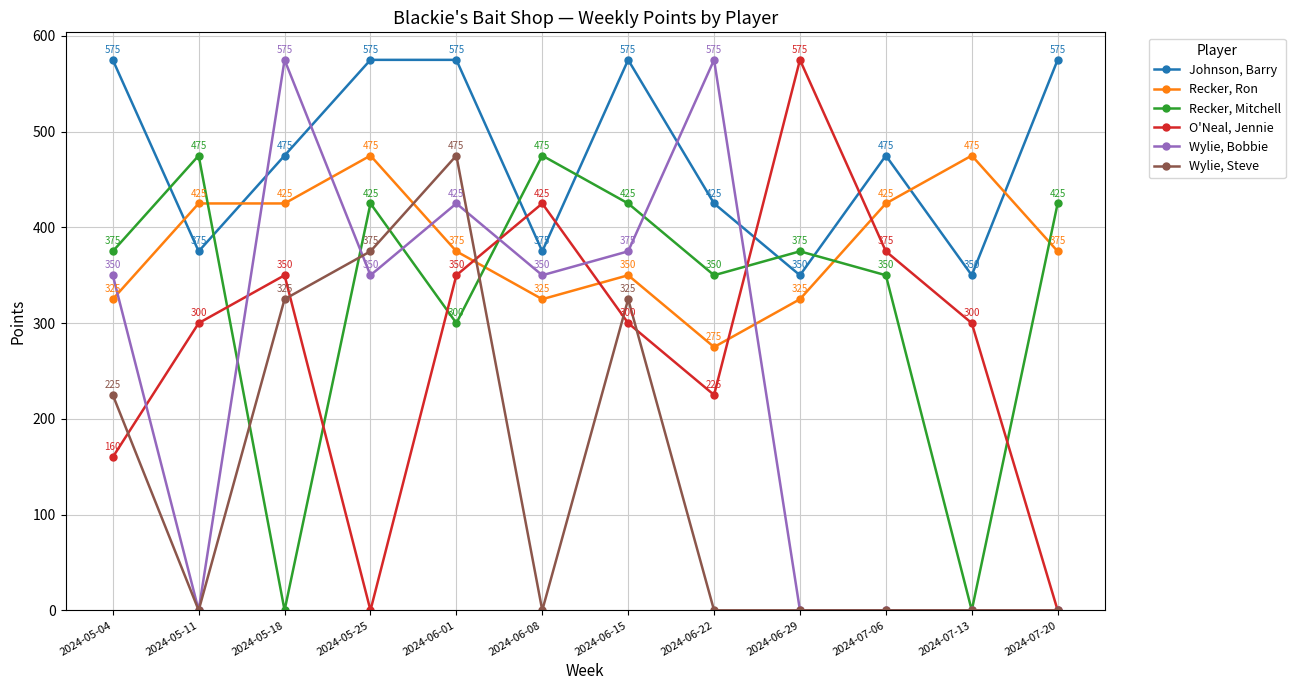

What is the difference between the maximum and minimum values in the O'Neal, Jennie series?

575